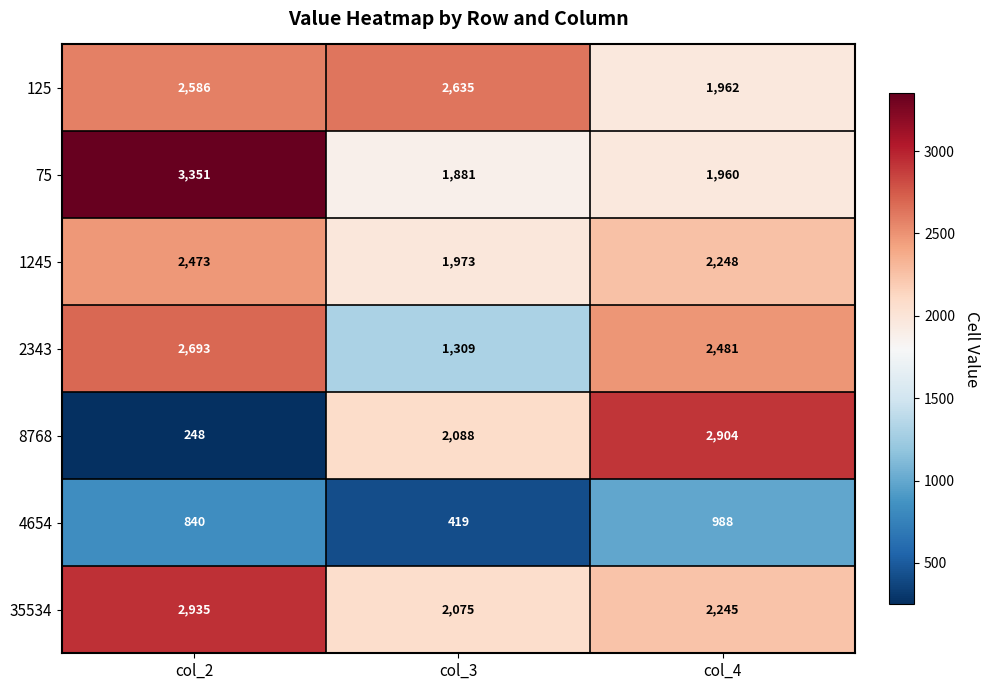

How many distinct data groups are displayed?

7